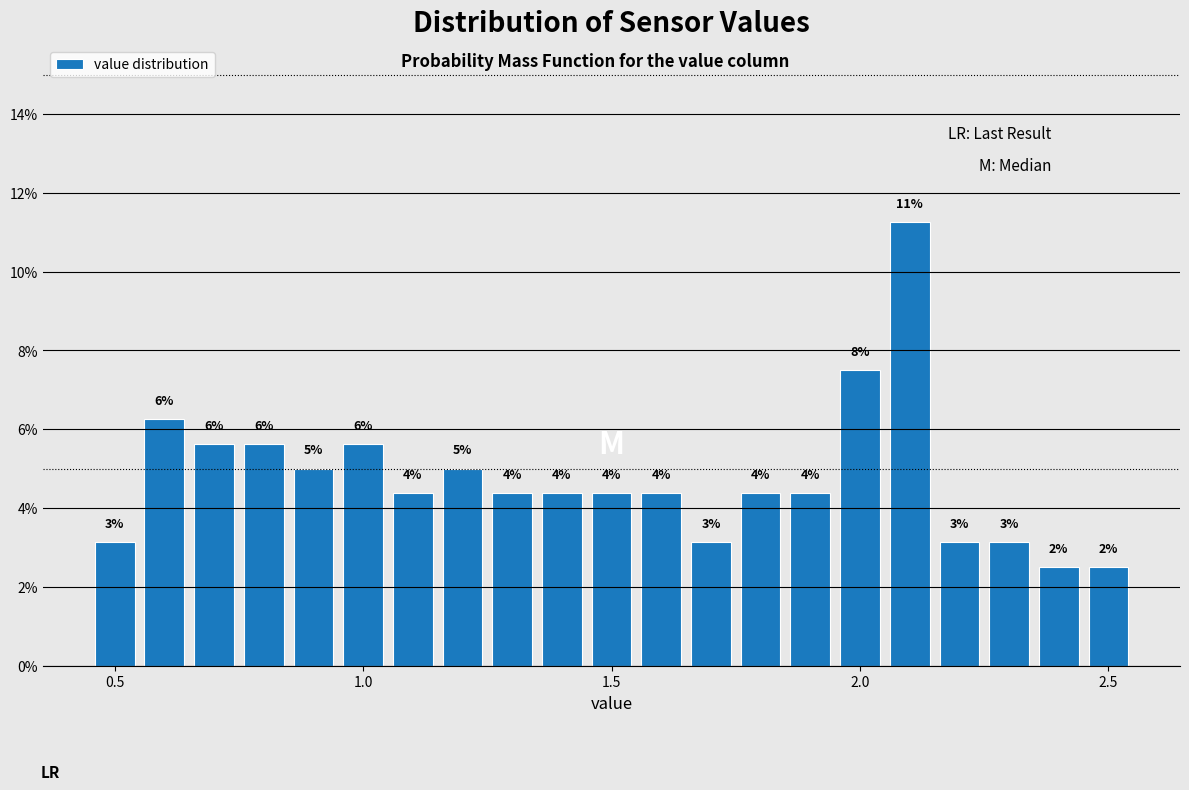

Read against the x-axis, roughly where is the centre of the tallest bar?

2.10